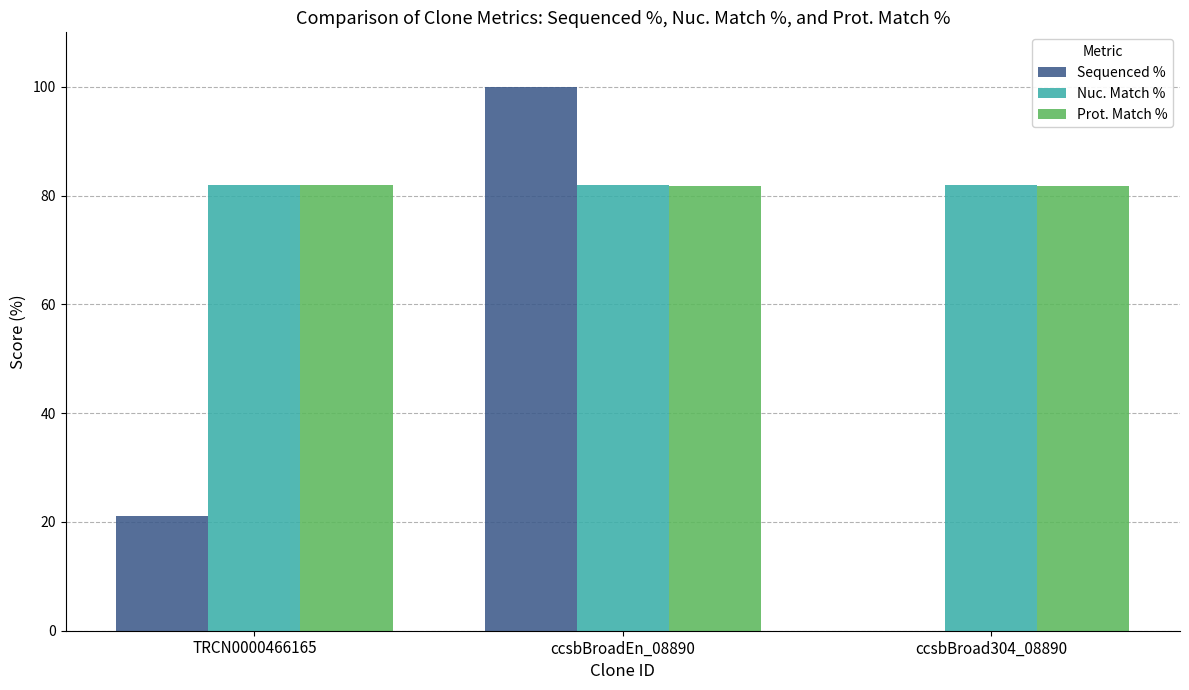

At which category is the sum across all series the highest?

ccsbBroadEn_08890